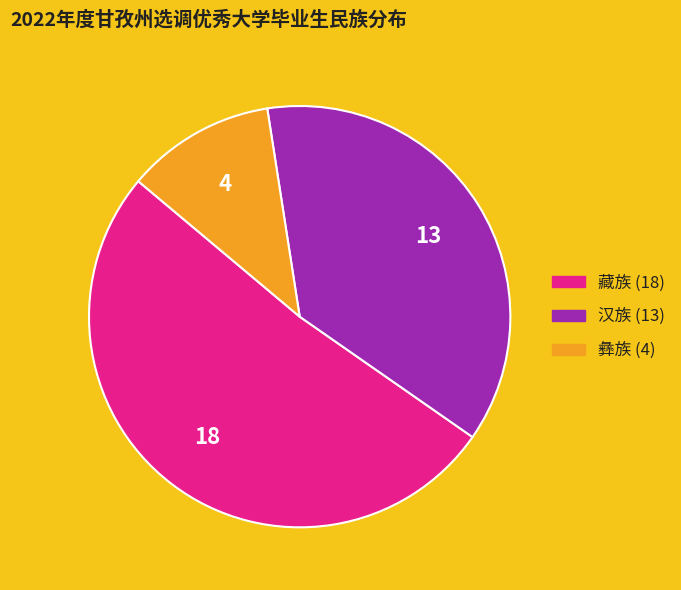

Count the number of slices in the pie.

3